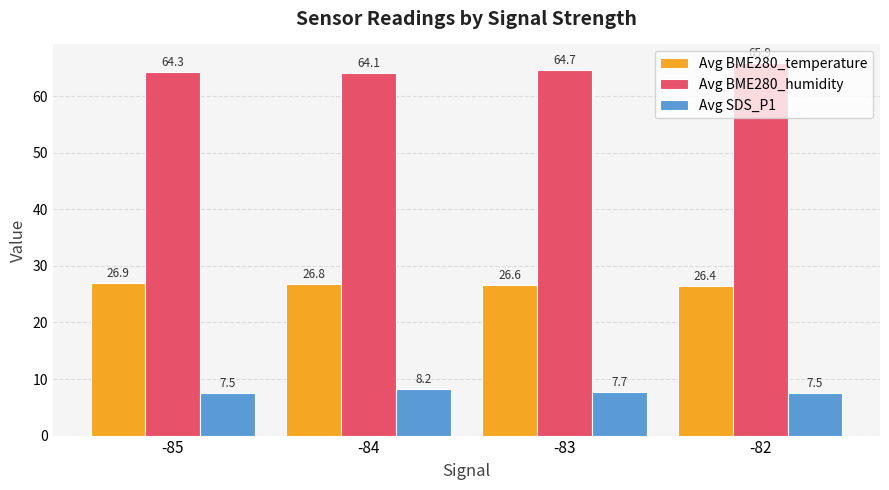

What is the sum of the Avg SDS_P1 values at -85 and -82?

15.0